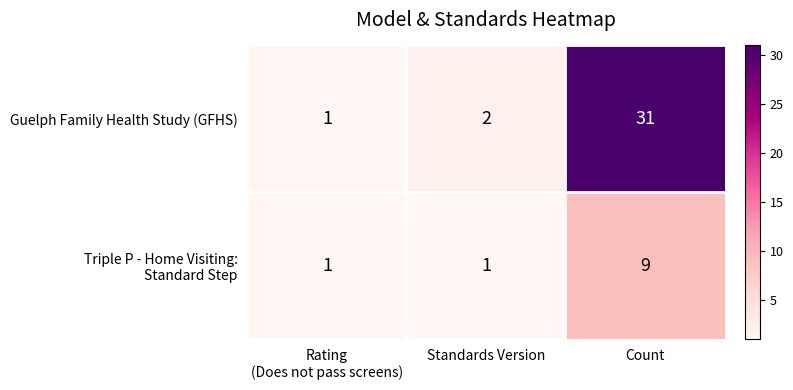

What is the difference between the maximum and minimum values in the Guelph Family Health Study (GFHS) series?

30